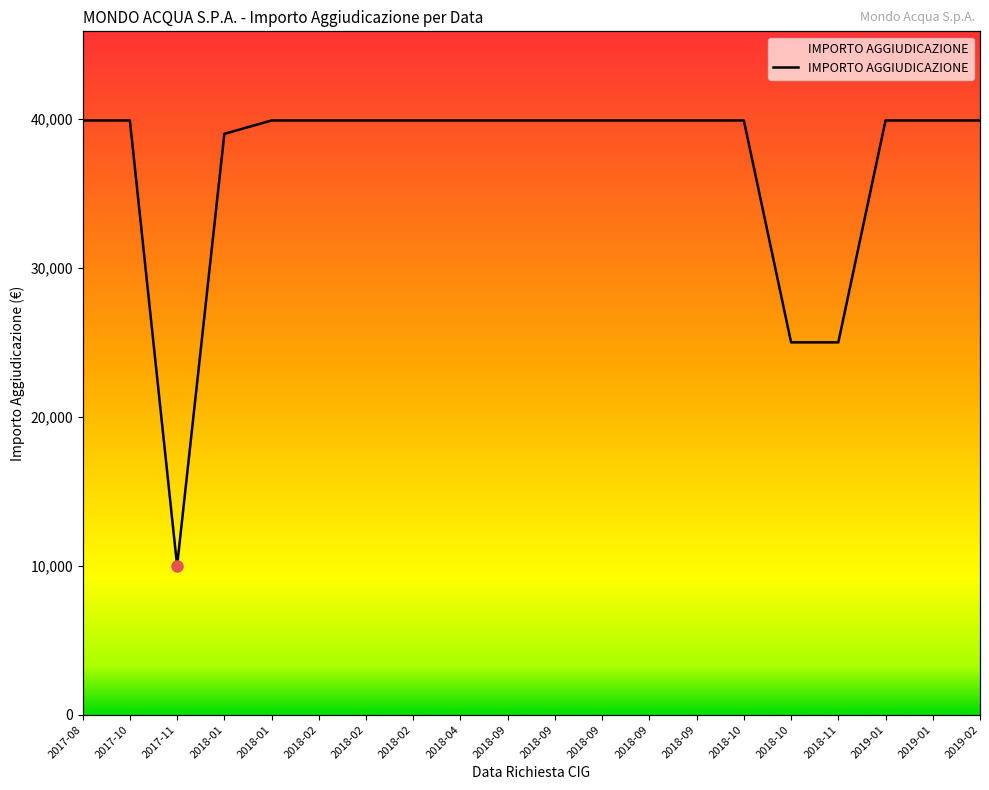

Approximately how many times larger is the value at 2018-09 compared to 2018-09?

1.0